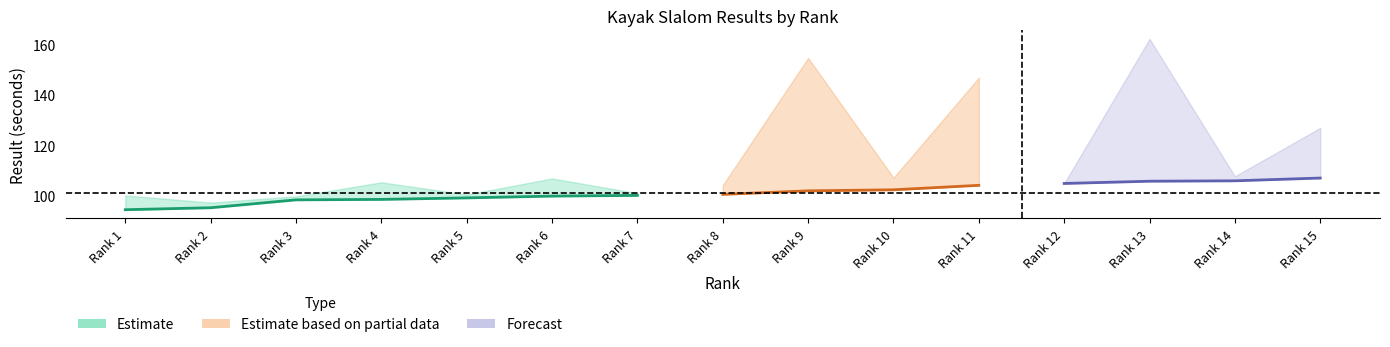

What is the value of the Attempt1 Result point at the 1st from the left?

100.0